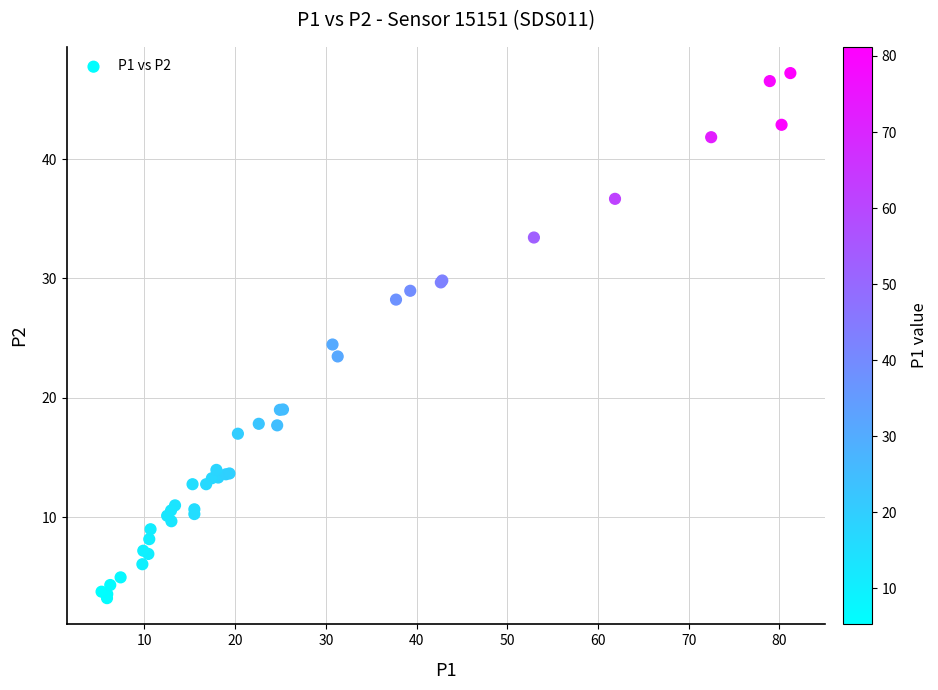

What Y value in the scatter plot is closest to 25?

24.5